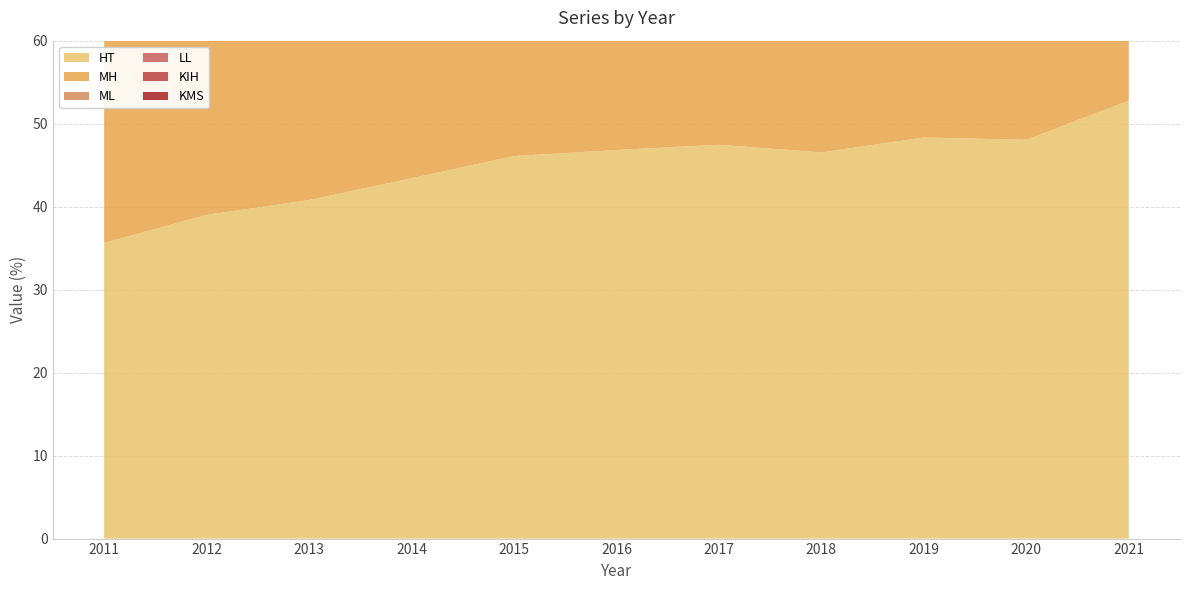

Reading left to right, what are all the values shown in this chart?

HT: 35.6	39.0	40.8	43.4	46.1	46.8	47.5	46.5	48.3	48.1	52.8
MH: 34.9	39.8	42.7	45.2	48.2	49.6	49.5	47.4	48.5	48.8	53.2
ML: 29.2	32.4	34.7	37.0	39.1	40.2	39.6	37.6	38.4	38.0	42.0
LL: 26.1	28.3	30.3	32.1	34.3	34.8	34.2	32.5	32.8	31.9	35.6
KIH: 24.1	27.2	28.9	30.7	31.5	32.4	32.1	30.3	31.2	31.6	35.0
KMS: 25.7	29.0	30.2	32.2	34.0	34.7	34.1	32.4	33.5	33.5	36.6